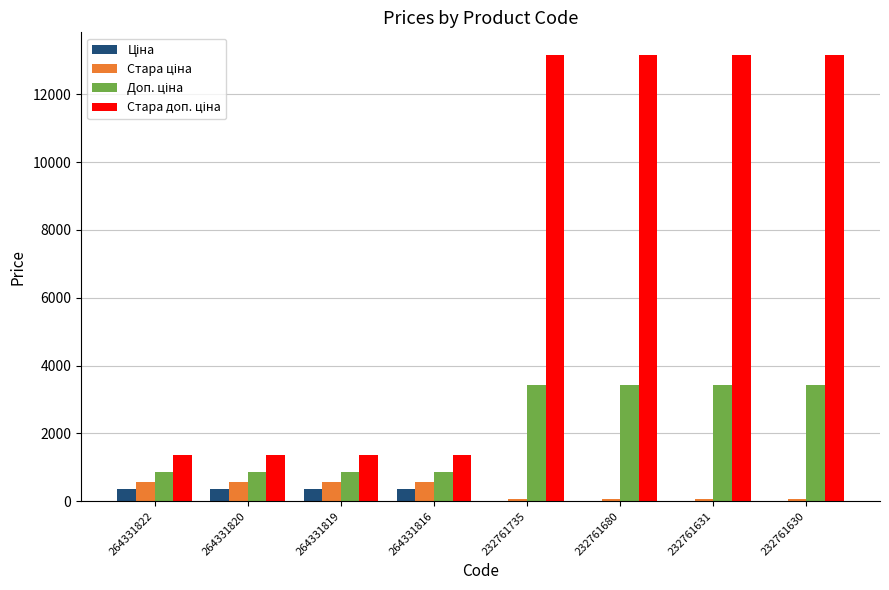

What is the total value across all series at 264331820?

3151.7